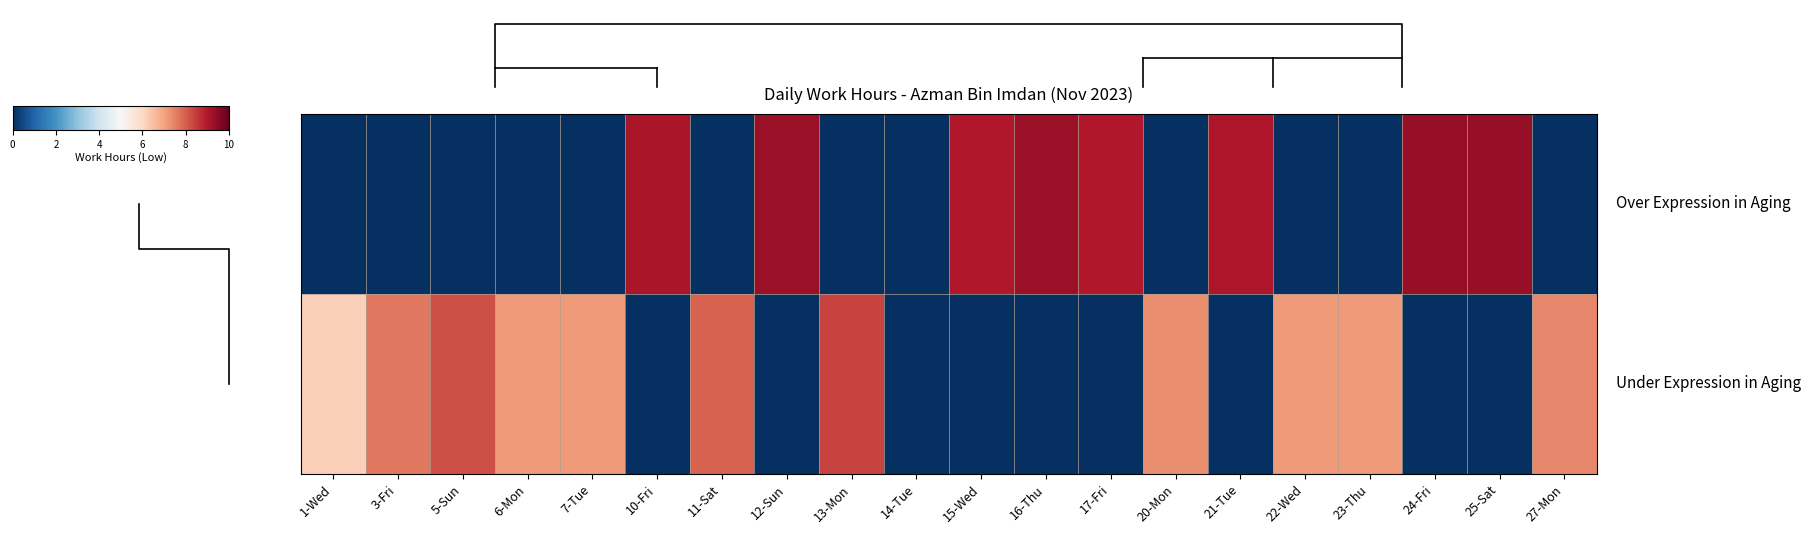

How many data points does each series have?

20